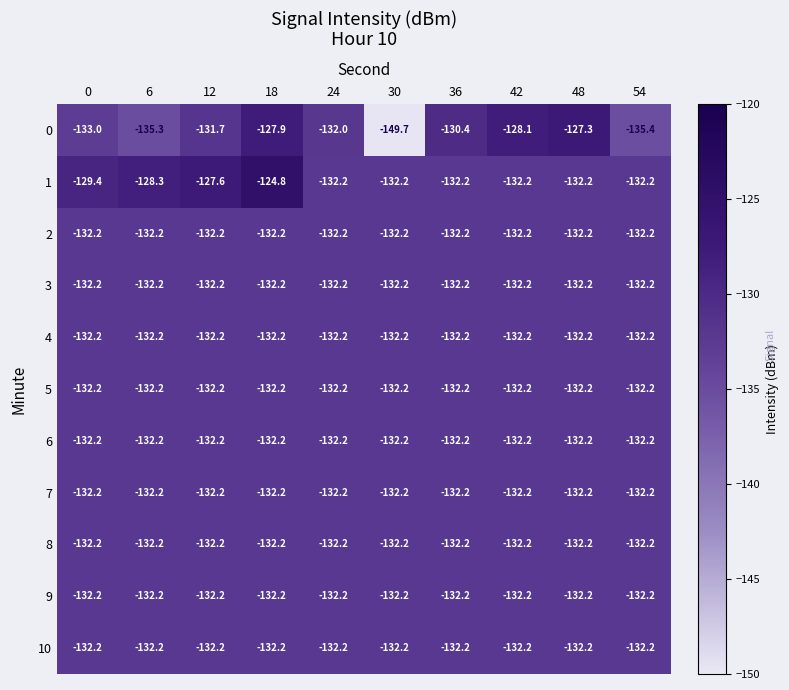

What is the approximate value of 6 at 24?

-132.2